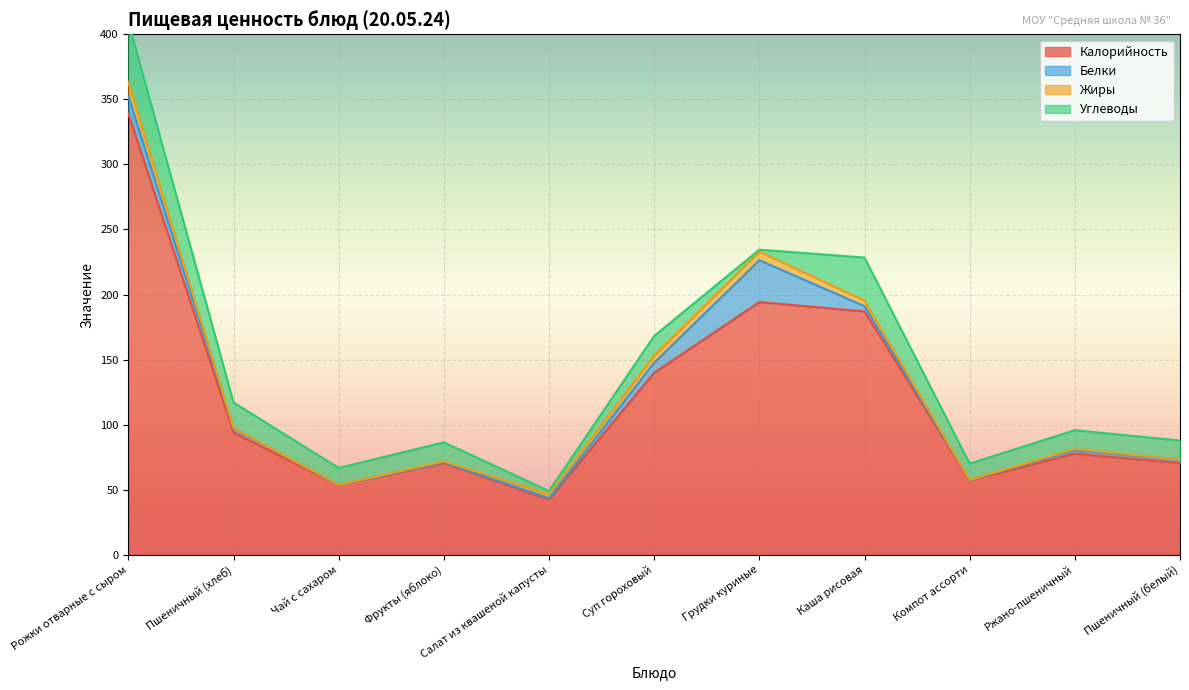

At how many categories does at least one series exceed 146?

3